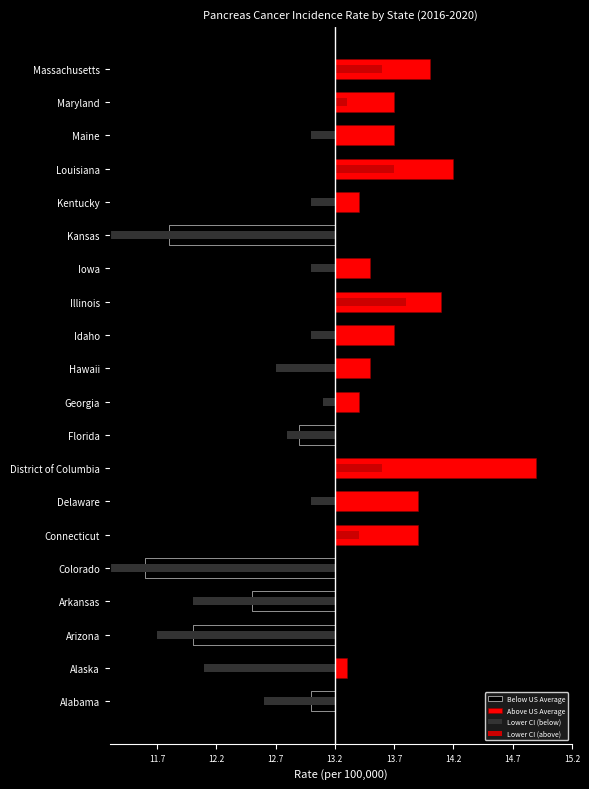

True or false: Lower CI (below) has a value of -0.3 at Hawaii.

False